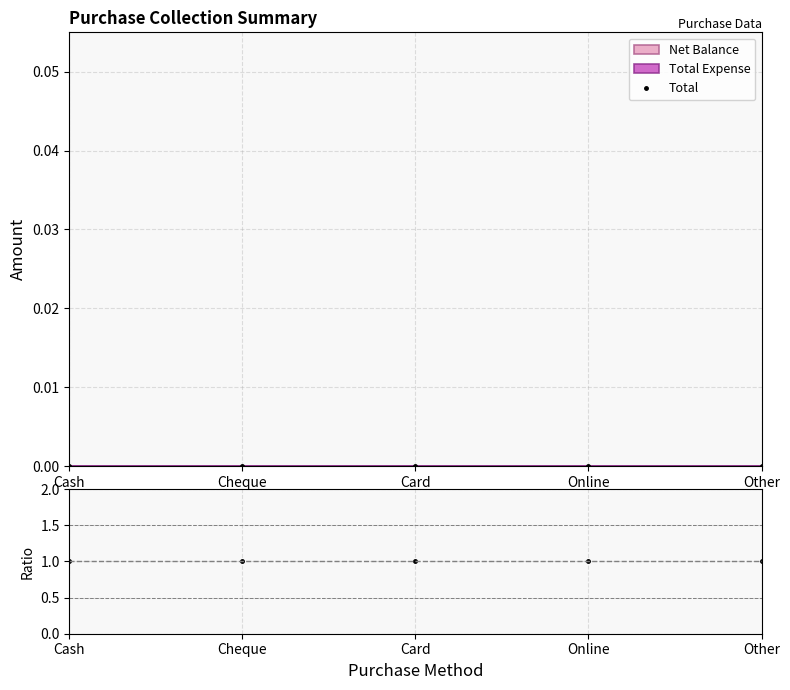

Reading left to right, extract all data points from this chart.

Total: 0	0	0	0	0
Ratio: 1	1	1	1	1